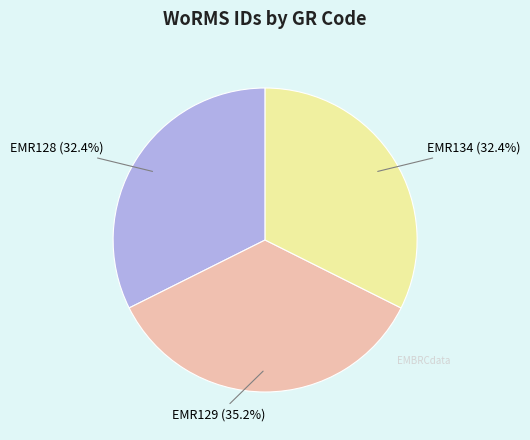

Is the sum of EMR128 and EMR134 greater than half?

Yes